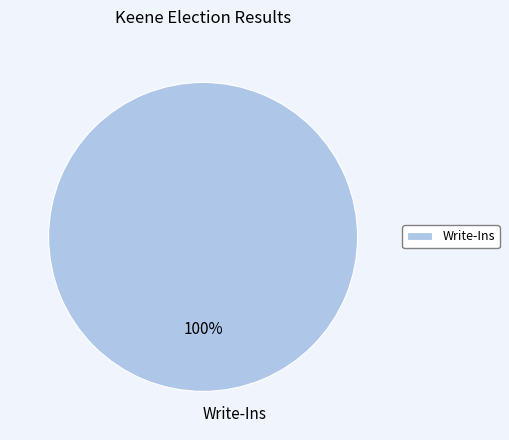

What percentage is the Write-Ins slice, to the nearest percent?

100%